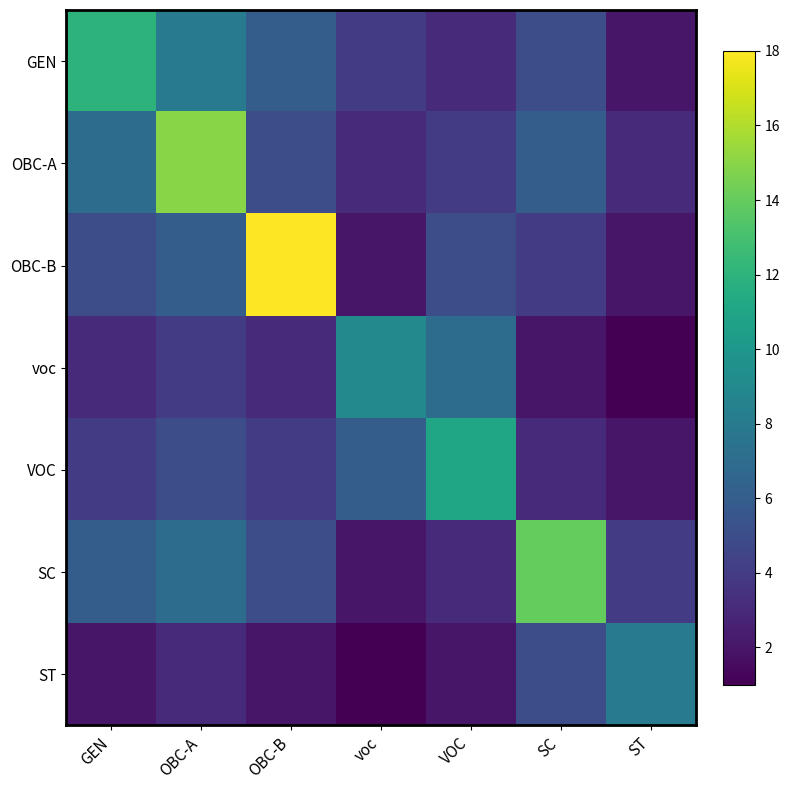

Which series has the largest total across all categories?

OBC-A